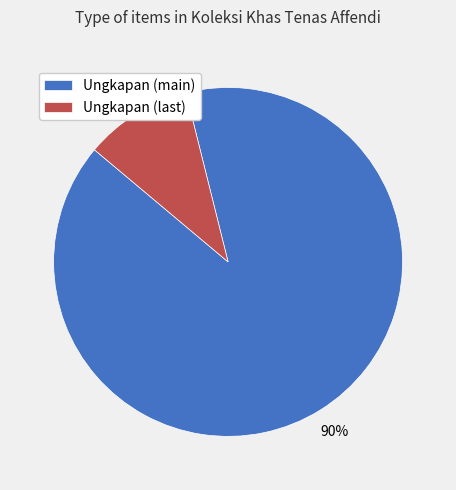

Rank the categories by value from lowest to highest.

Ungkapan (last), Ungkapan (main)